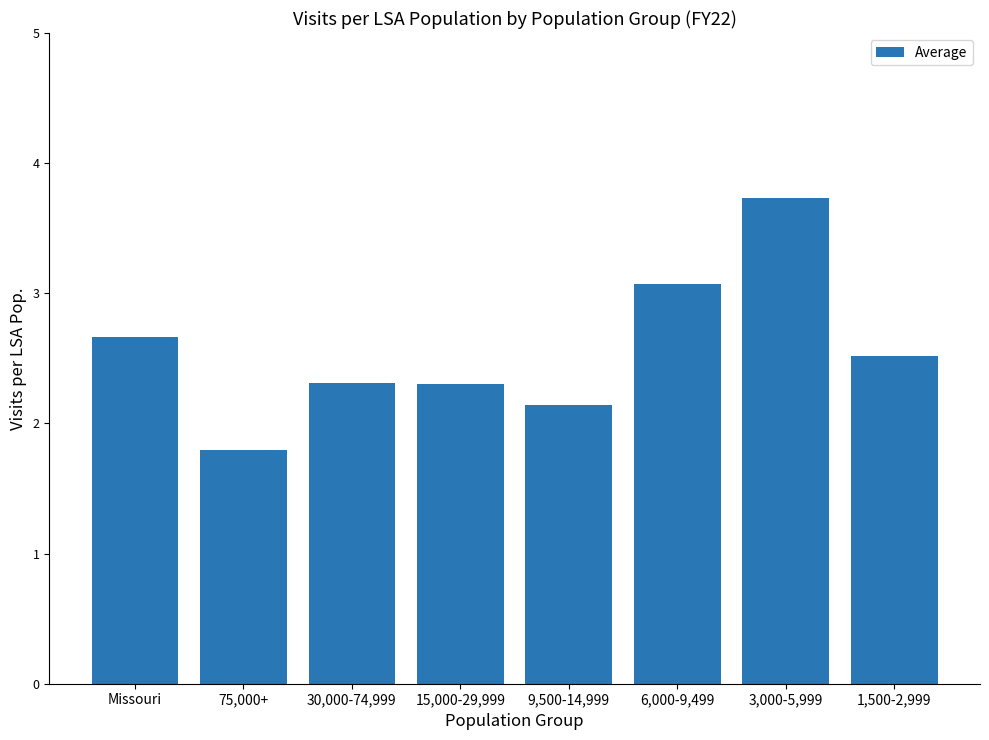

The value at 15,000-29,999 is 0.5. True or false?

False